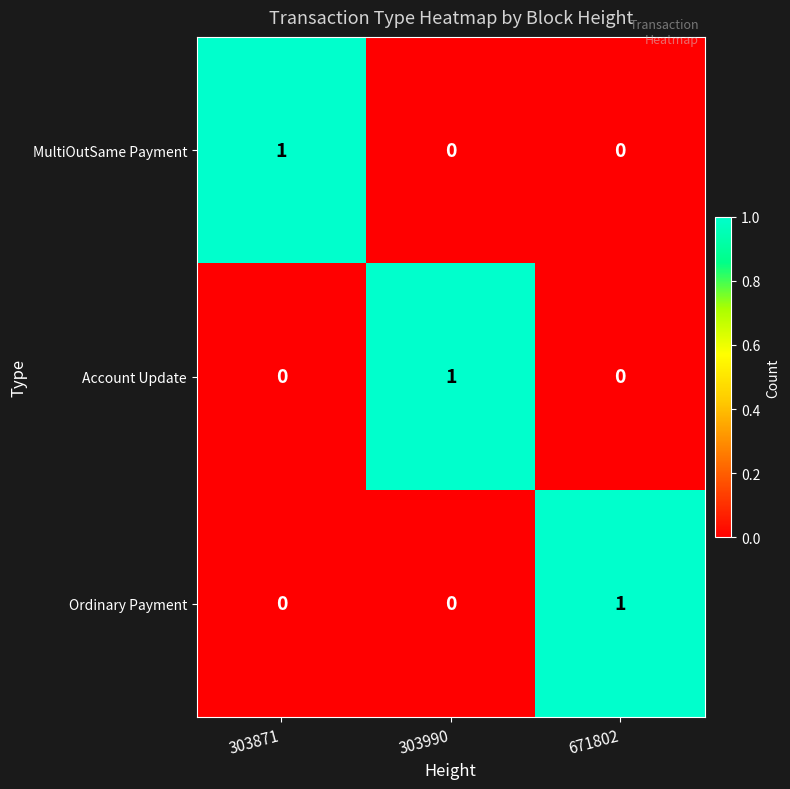

At how many categories does at least one series exceed 0?

3